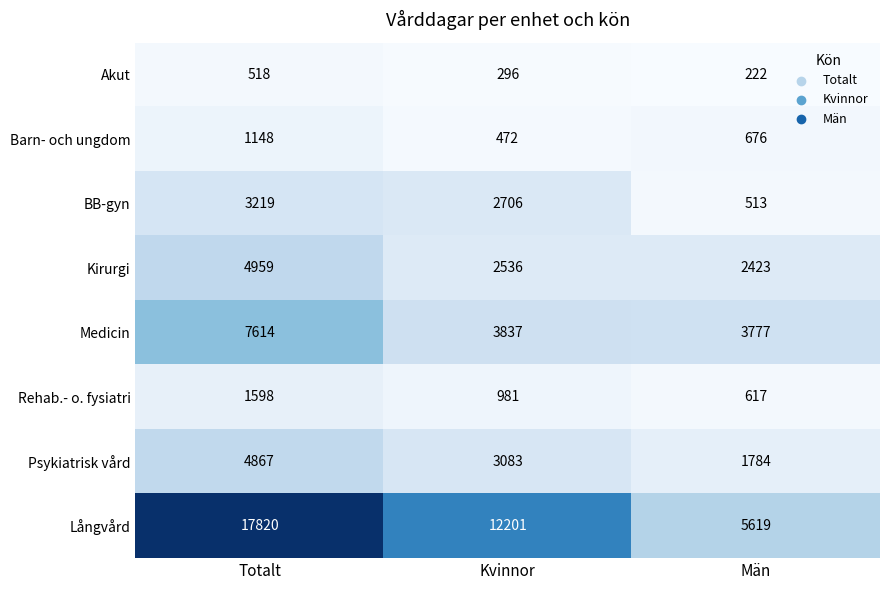

Which series has the largest total across all categories?

Långvård